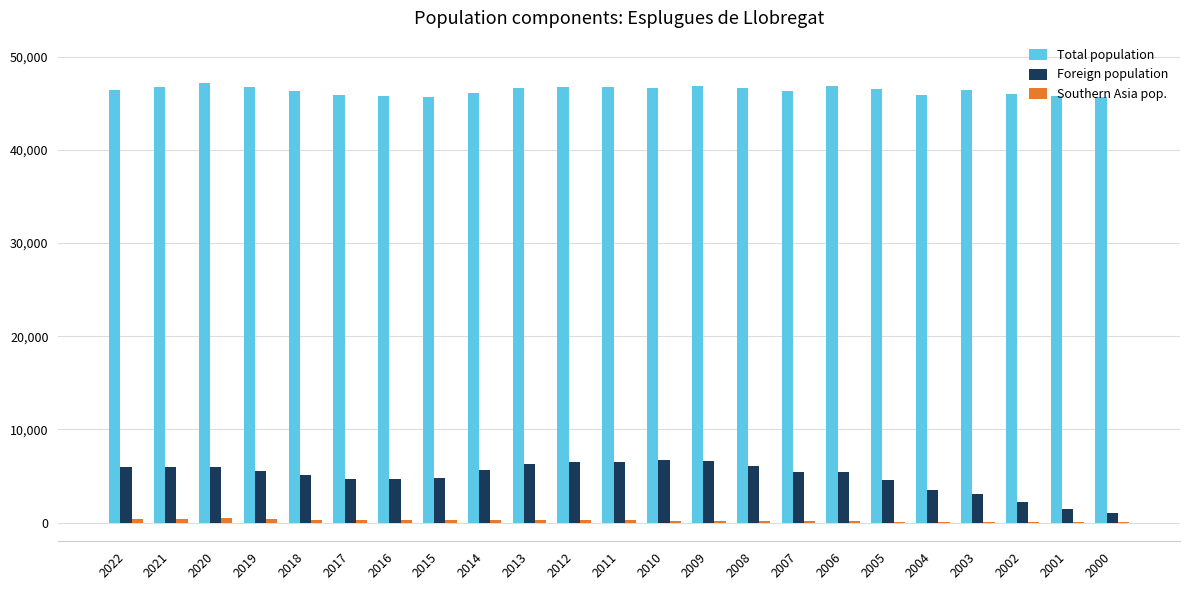

Count the number of categories in the chart.

23